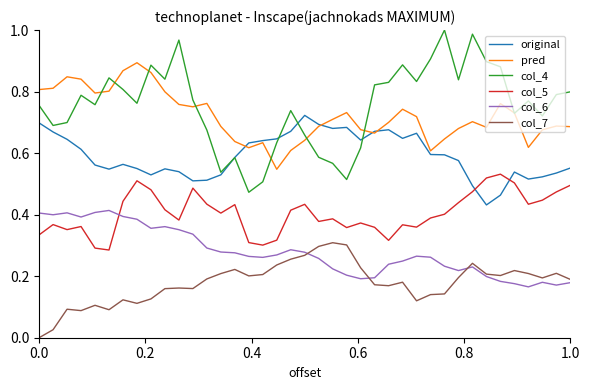

What are all the series names shown in the legend?

original, pred, col_4, col_5, col_6, col_7